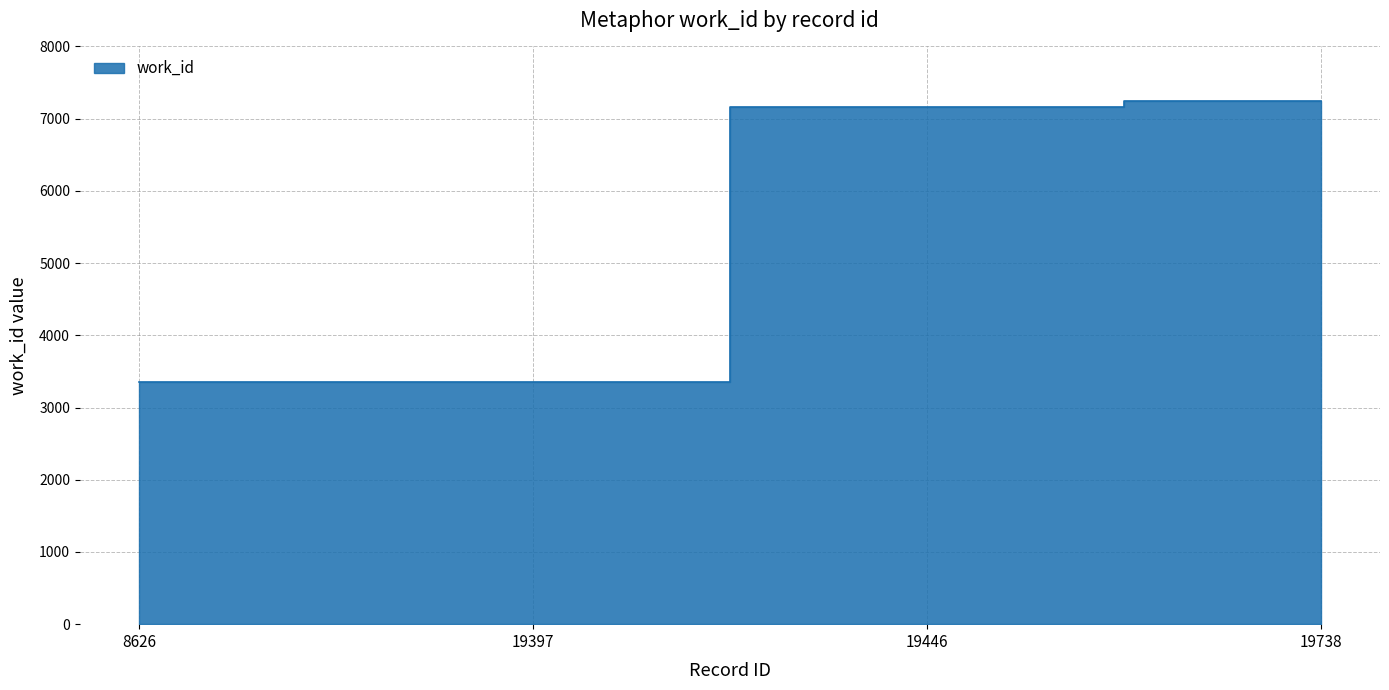

Rank the categories by value from highest to lowest.

19738, 19446, 8626, 19397